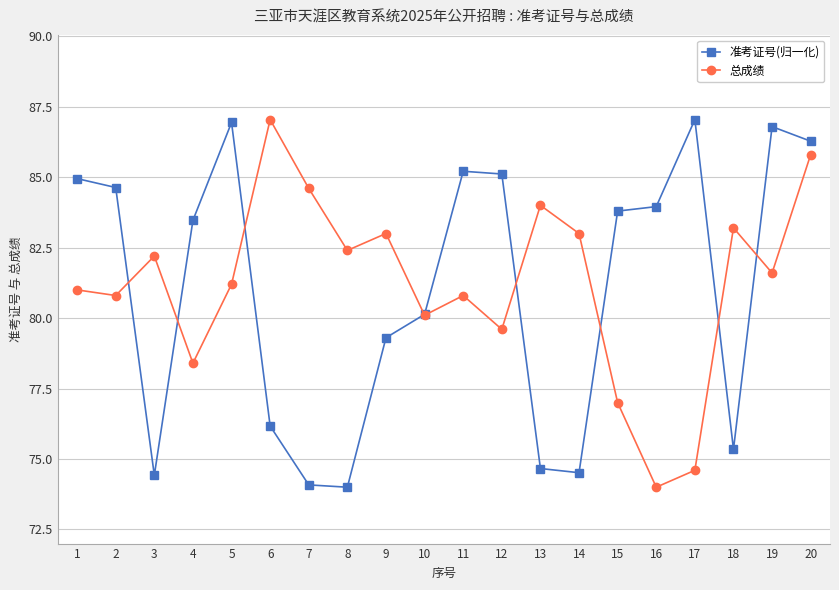

True or false: 准考证号(归一化) and 总成绩 cross at least once.

True